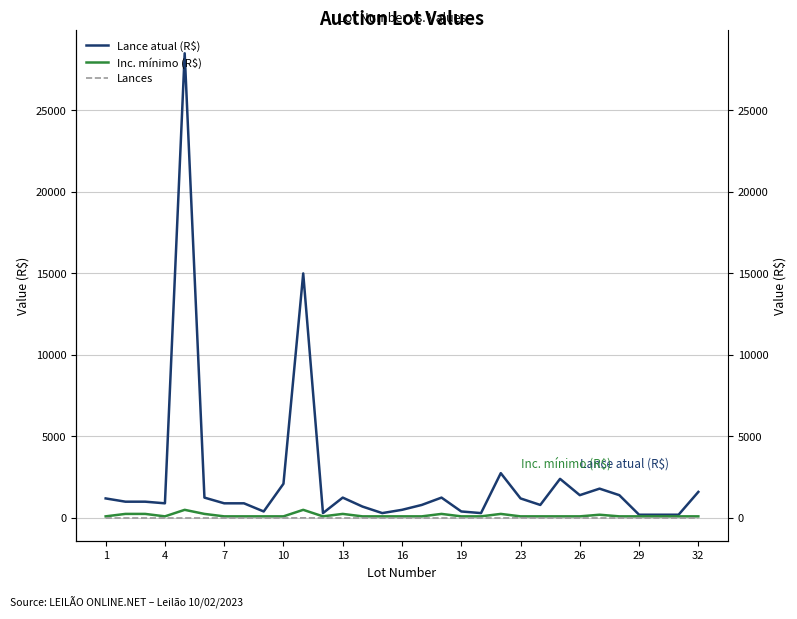

Rank the series at 26 from highest to lowest value.

Lance atual (R$), Inc. mínimo (R$), Lances